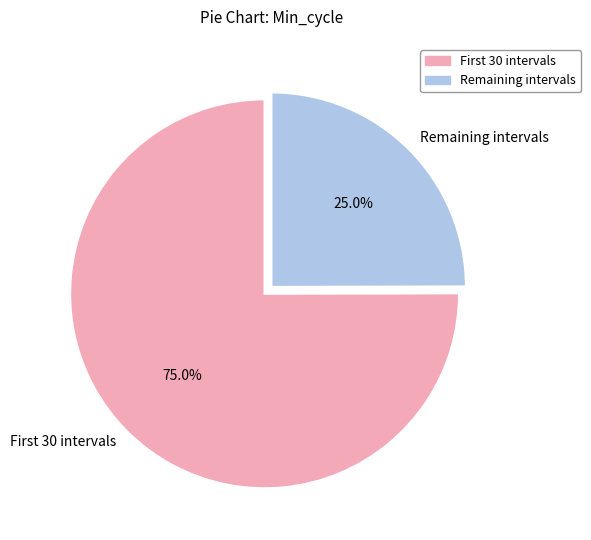

To the nearest percent, what is the average slice percentage?

50%